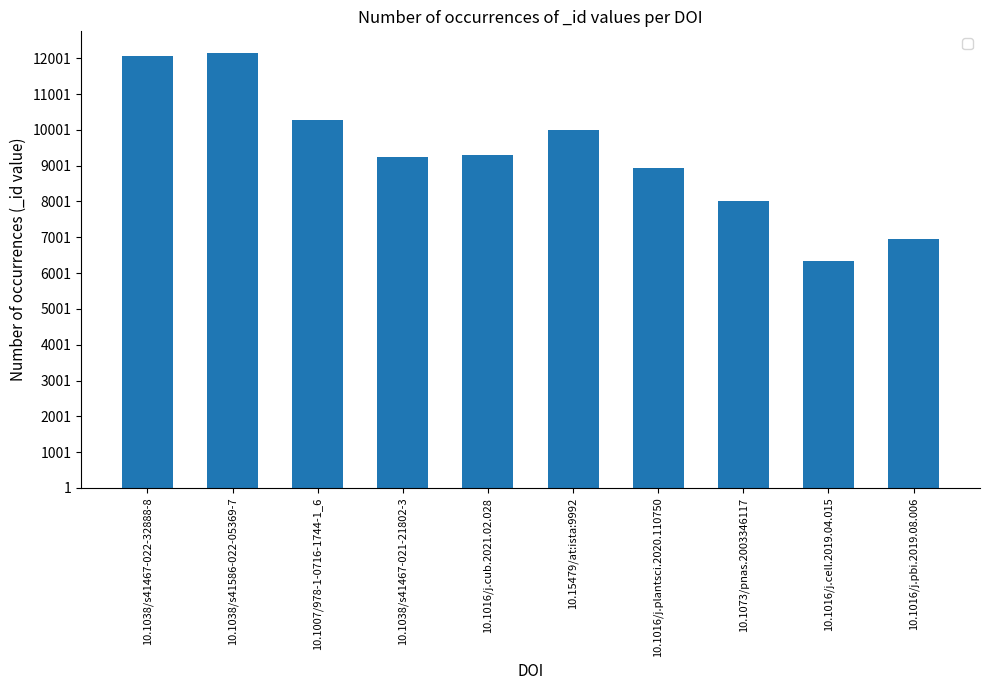

Is it true that the value at 10.1007/978-1-0716-1744-1_6 is 10268?

True